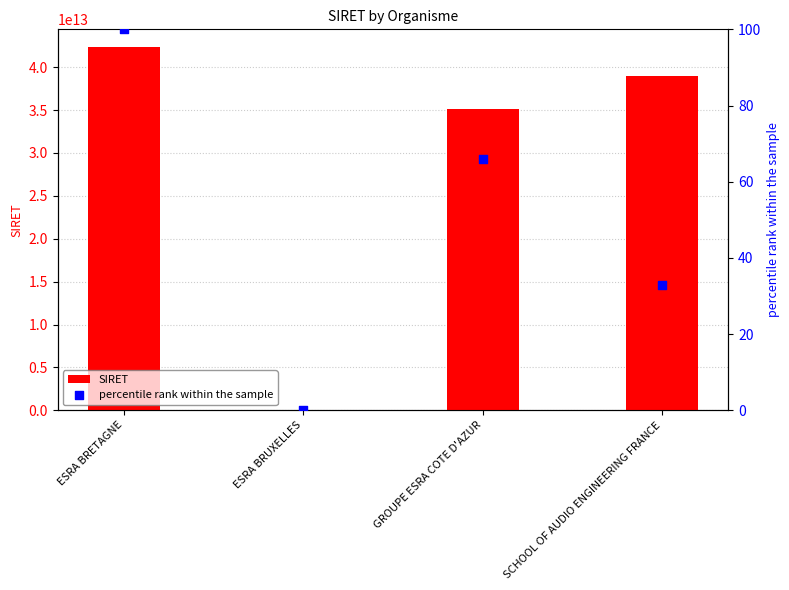

Which series has the largest total across all categories?

SIRET